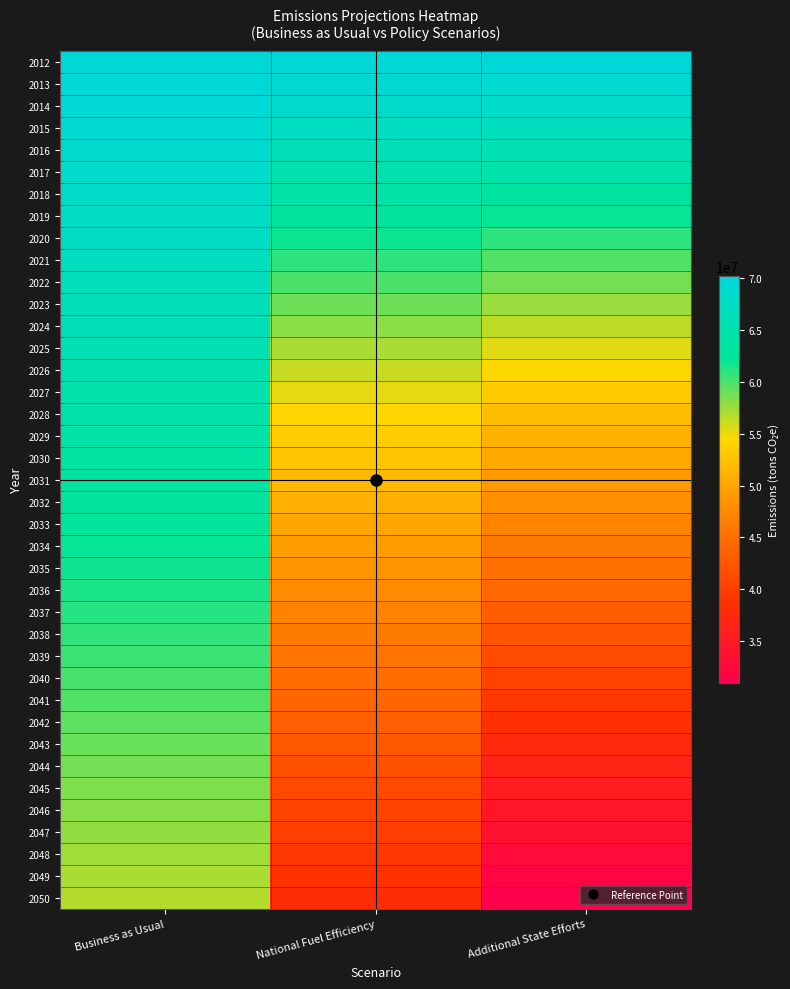

Which series changed the most between Business as Usual and Additional State Efforts?

2050